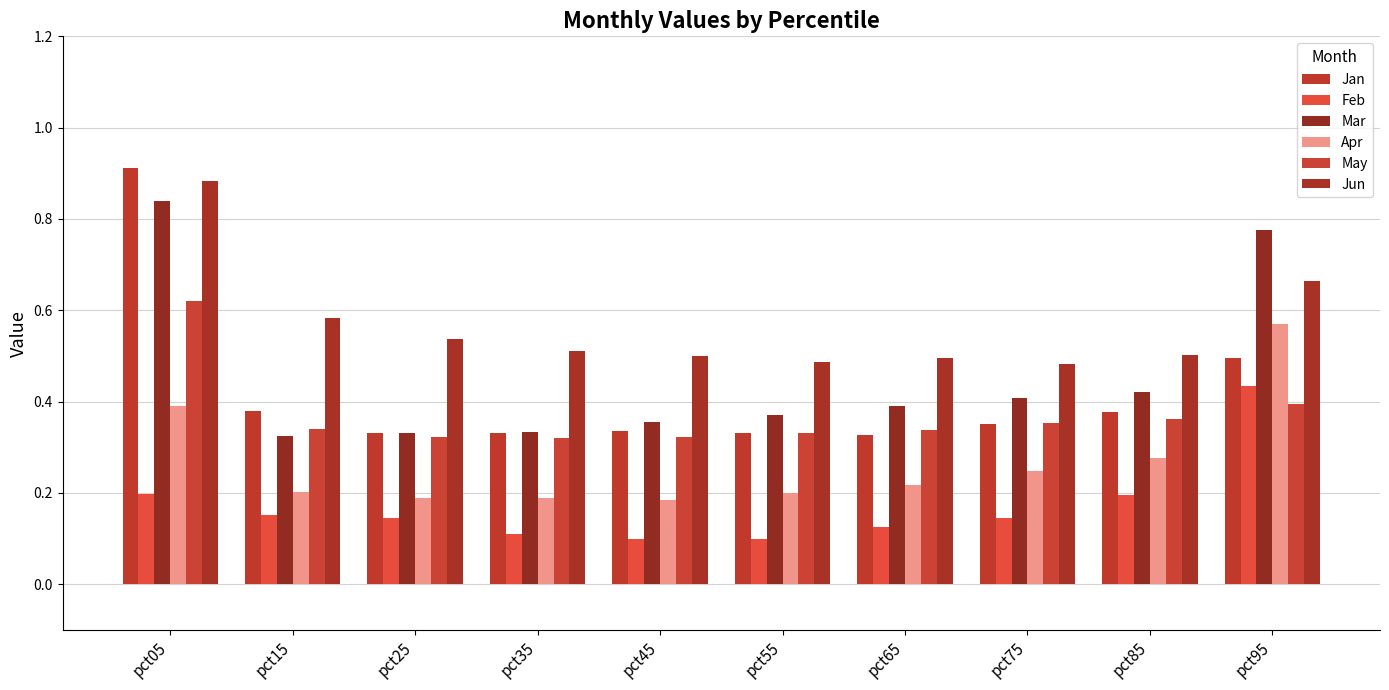

What is the minimum value shown in the chart?

0.1